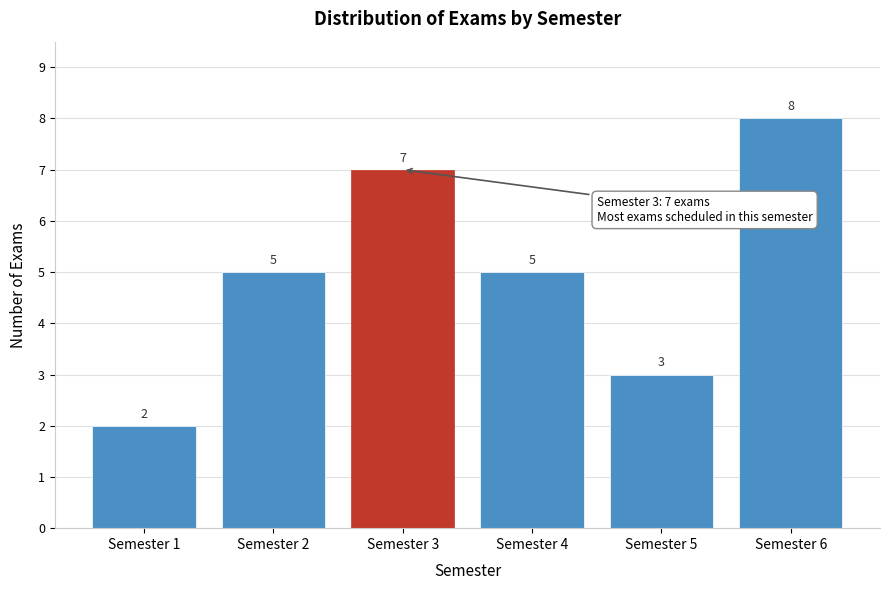

Reading right to left, list all the values displayed in this chart.

8	3	5	7	5	2